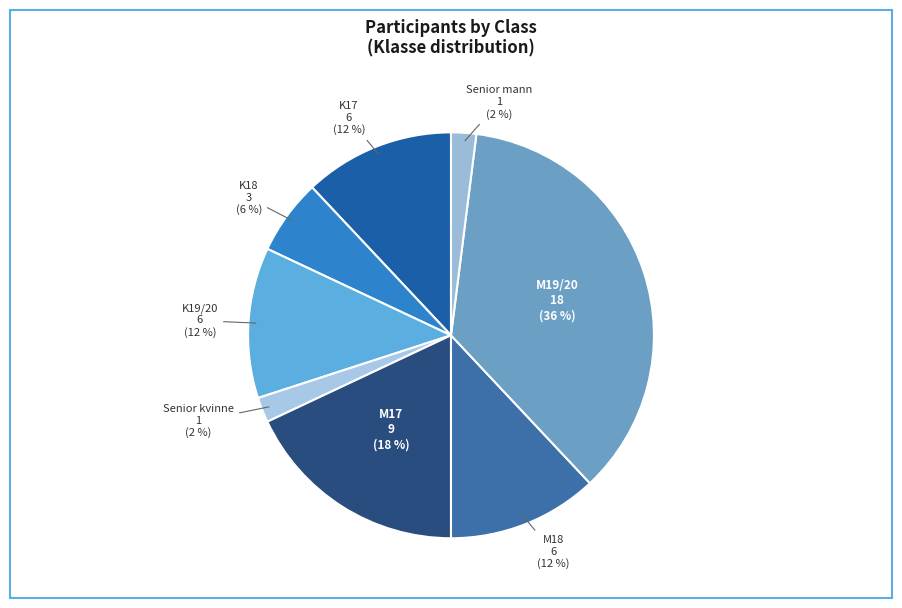

Is there a majority slice in this chart?

No